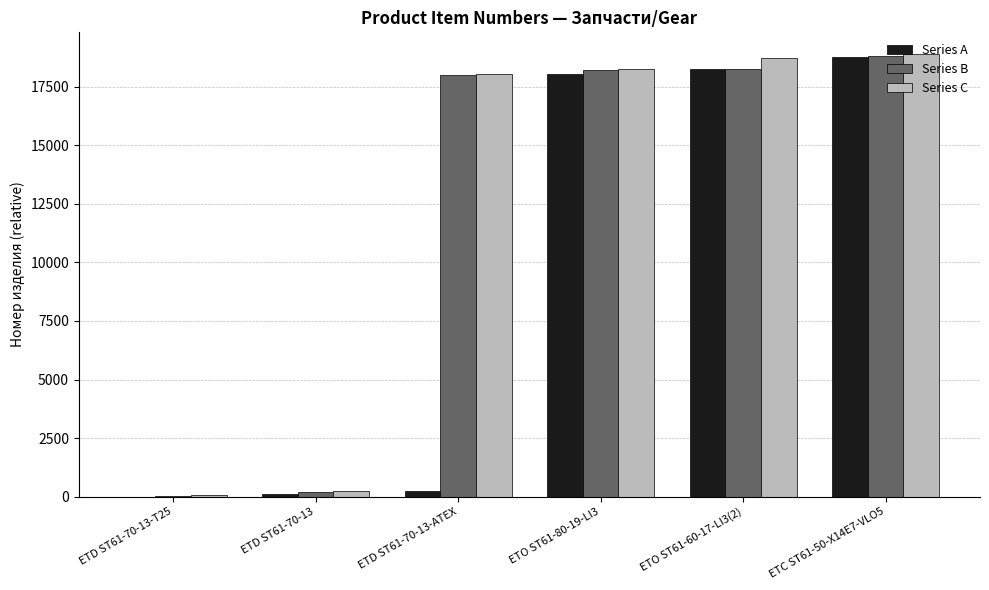

What is the sum of all Series B values?

73546